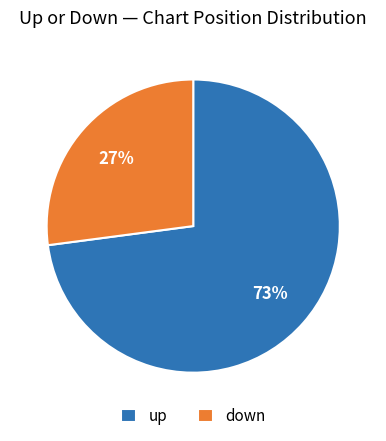

Count the number of slices in the pie.

2